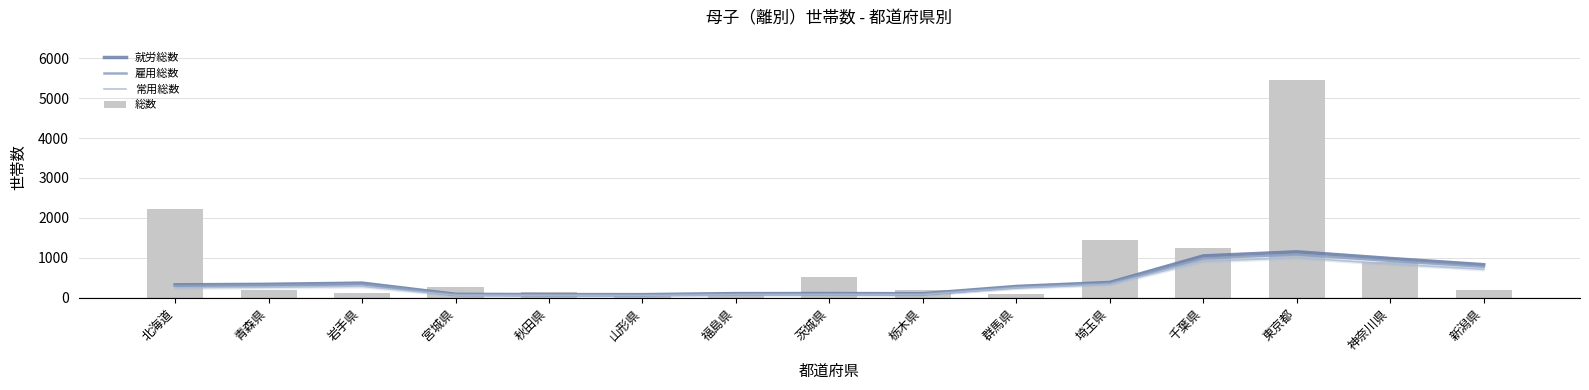

At how many categories does at least one series exceed 231?

11